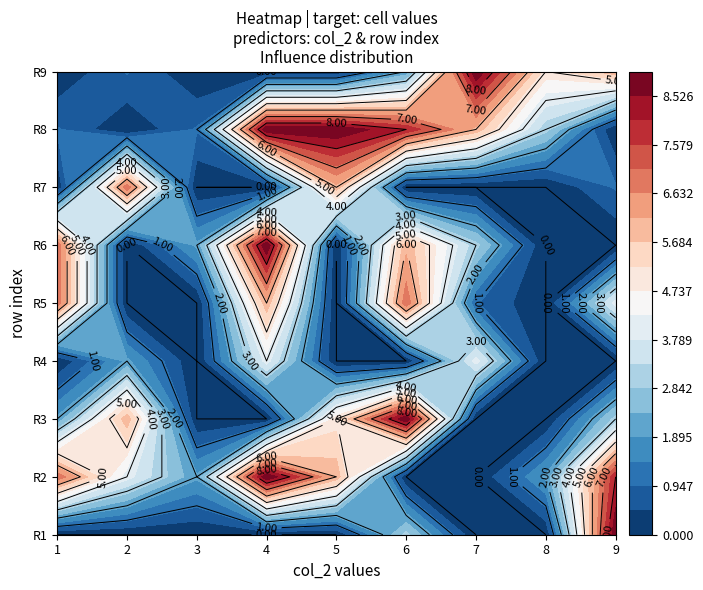

Which series has the largest total across all categories?

4